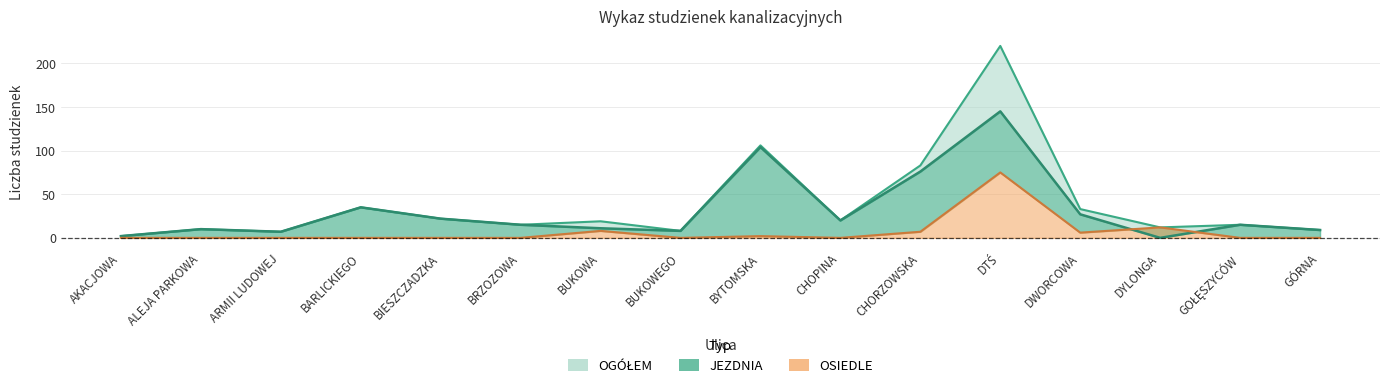

Count the number of data series in this chart.

3